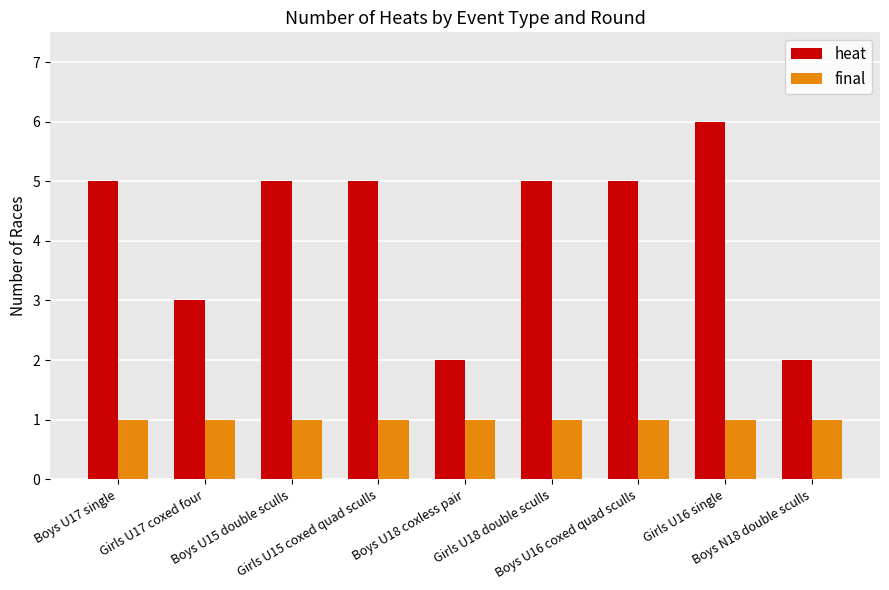

Does the chart contain any negative values?

No